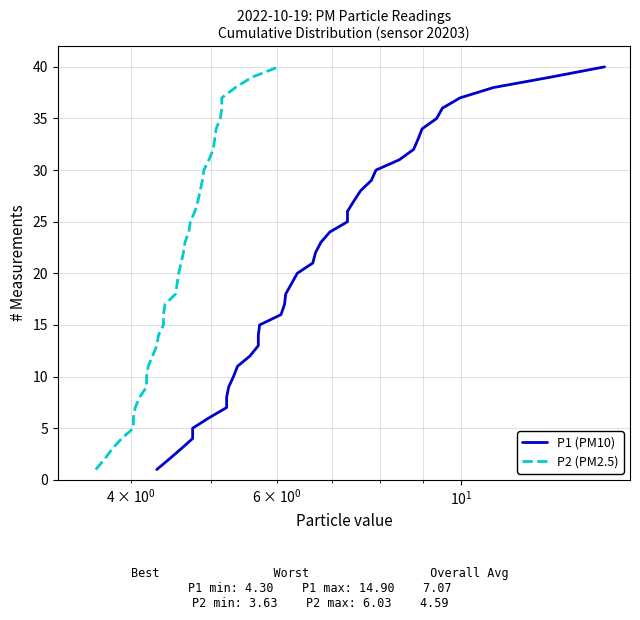

True or false: P1 (PM10) and P2 (PM2.5) intersect in this chart.

False